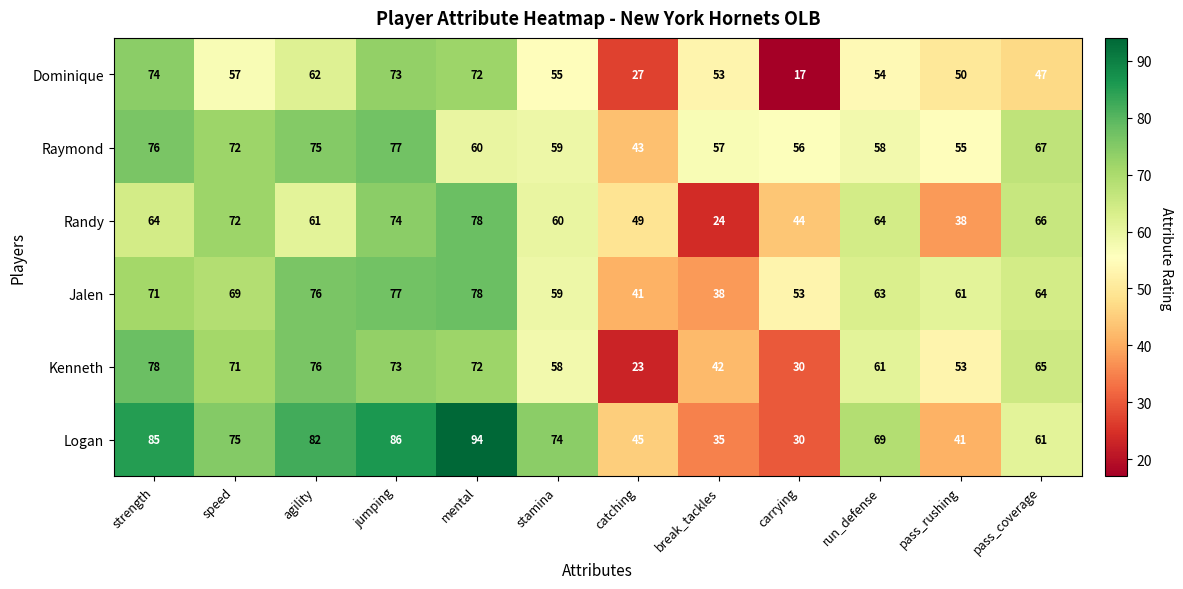

At which category does the chart reach its minimum across all series?

carrying